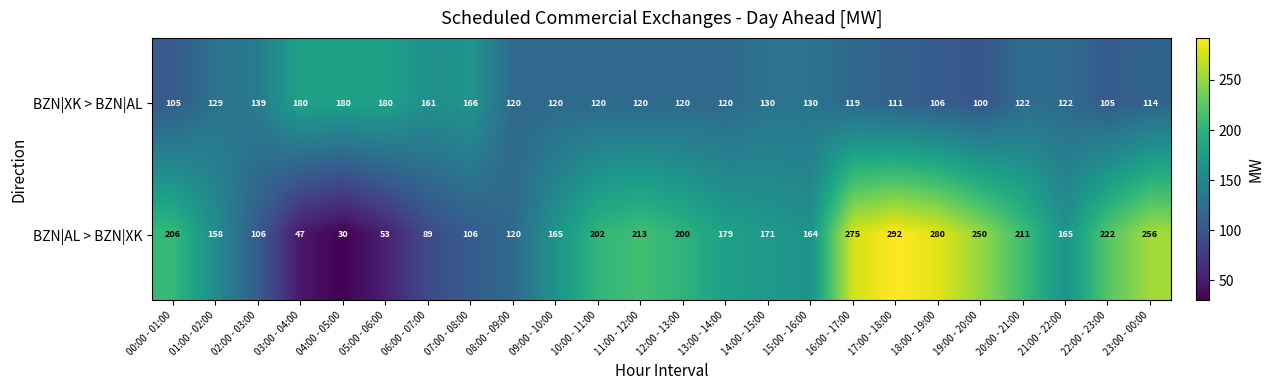

What is the total value across all series at 14:00 - 15:00?

301